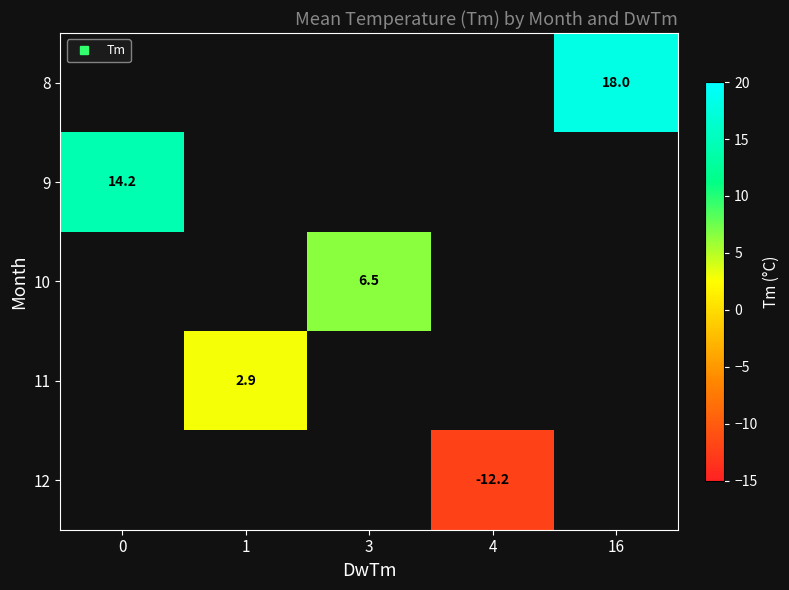

List the labels in order of 9 value, smallest first.

0, 1, 3, 4, 16